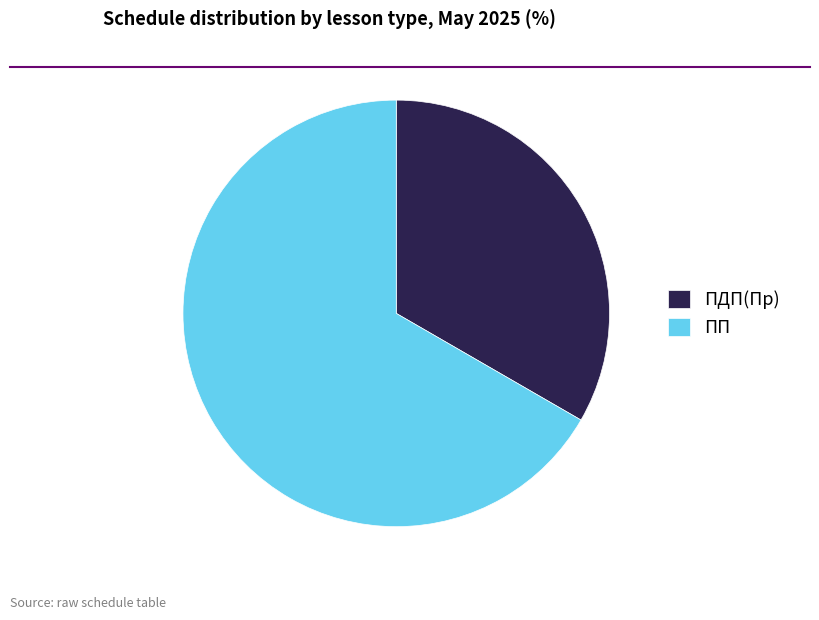

What is the majority slice?

ПП